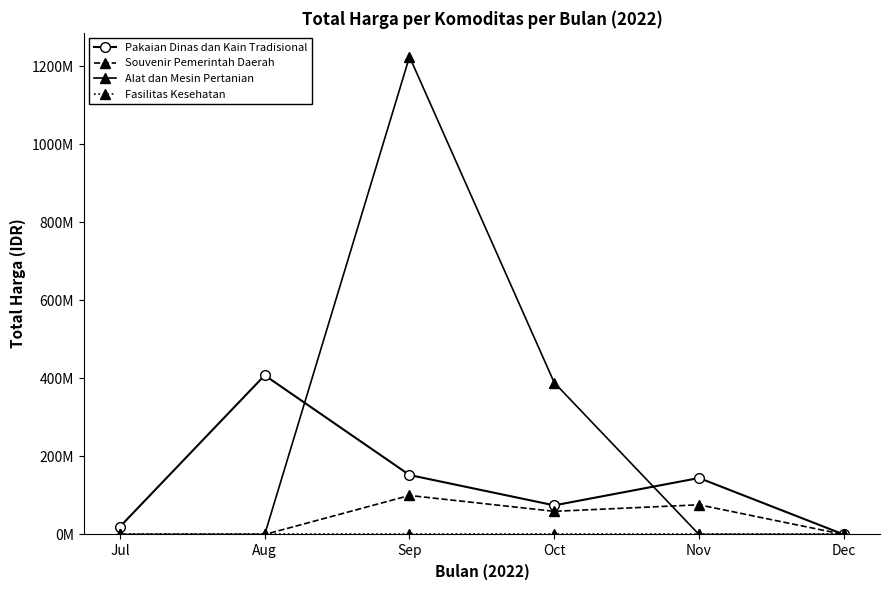

At which label is Fasilitas Kesehatan closest to 0?

Jul